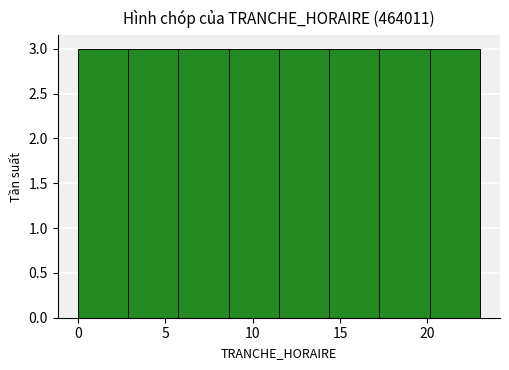

Reading left to right, transcribe this chart: for each bar, give the range it covers on the x-axis and its height. Neither the bar edges nor the heights are printed on the chart, so give them approximately, as read against the axes.

0.0 to 3.0: 3
3.0 to 6.0: 3
6.0 to 8.5: 3
8.5 to 11.5: 3
11.5 to 14.5: 3
14.5 to 17.5: 3
17.5 to 20.0: 3
20.0 to 23.0: 3